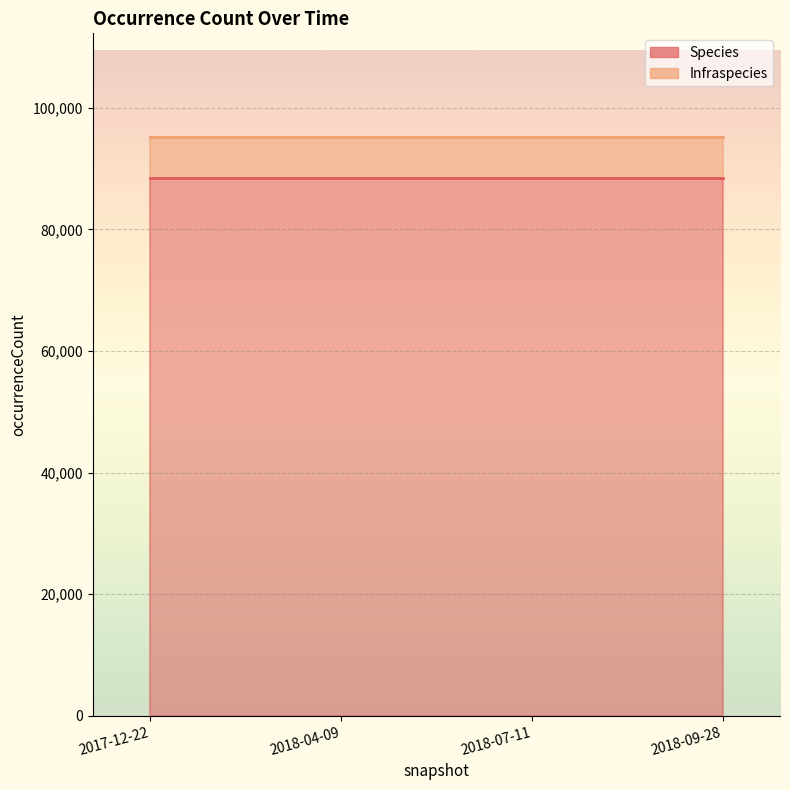

Which series has the largest range (max minus min)?

Species